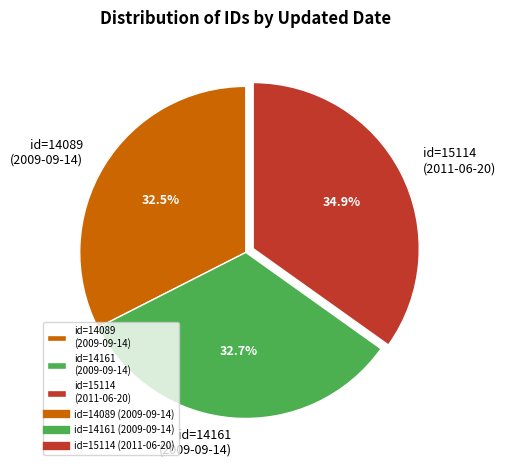

Which slice is the largest?

id=15114 (2011-06-20)